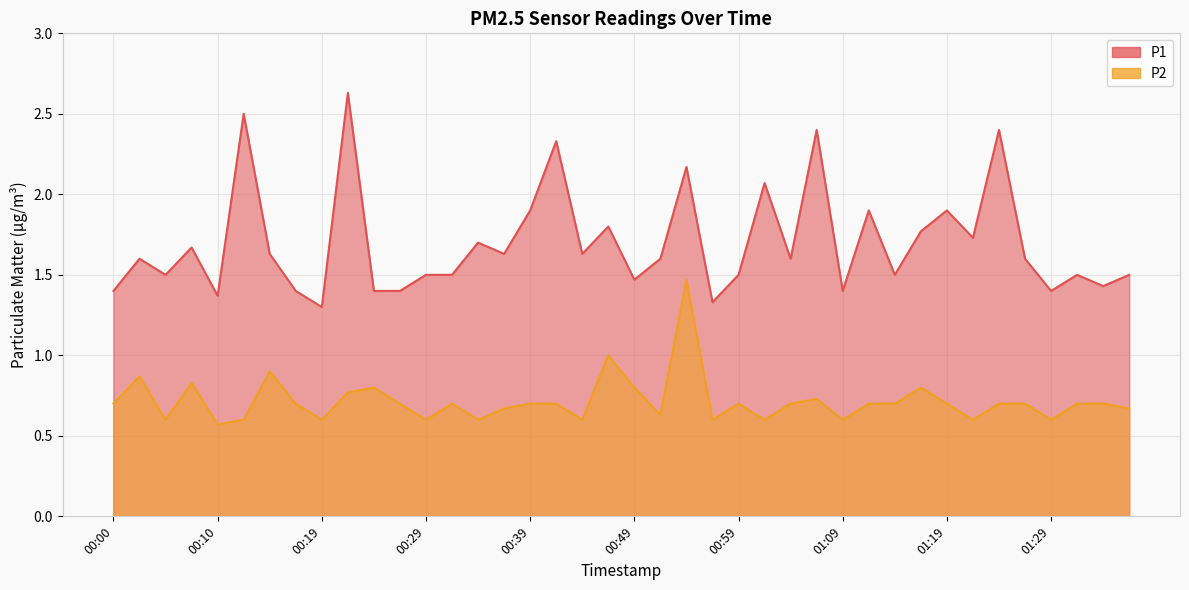

True or false: P1 has more than 1 points higher than both neighbors.

True